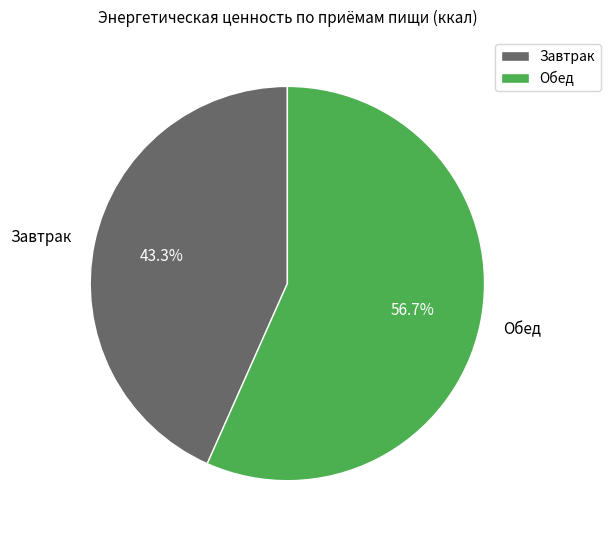

The Завтрак slice represents 43% of the pie. True or false?

True